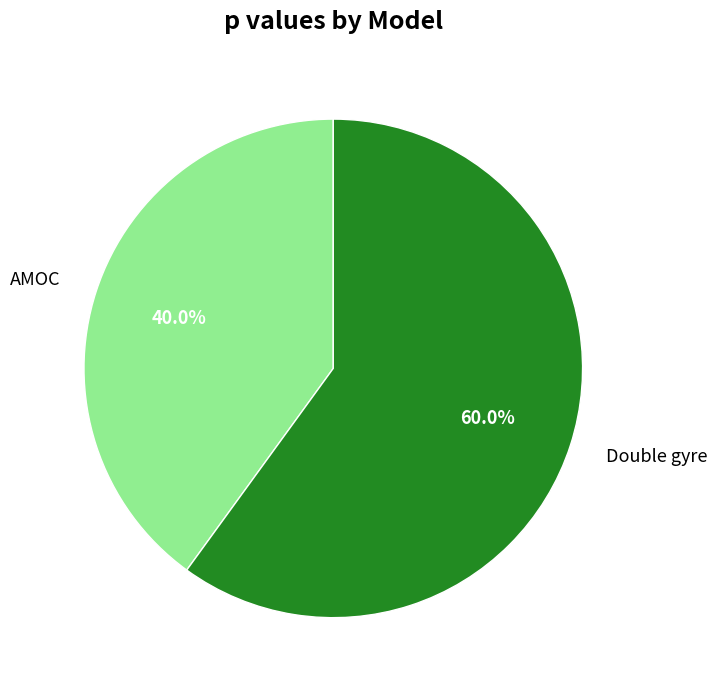

Count the number of slices in the pie.

2